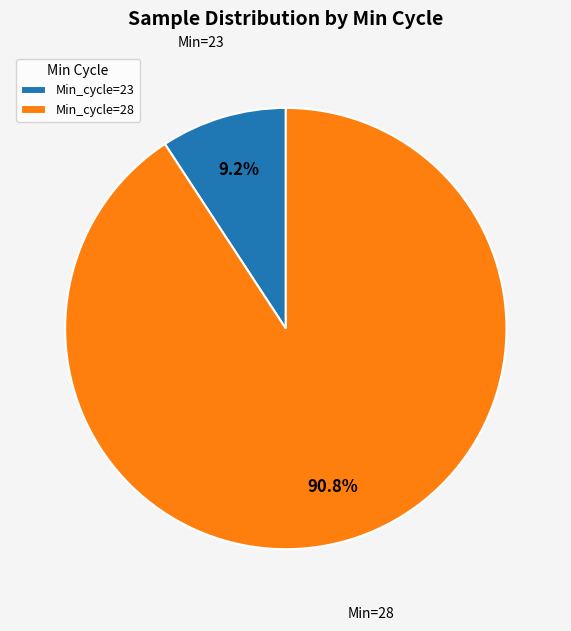

What percentage do Min_cycle=23 and Min_cycle=28 together represent?

100.0%